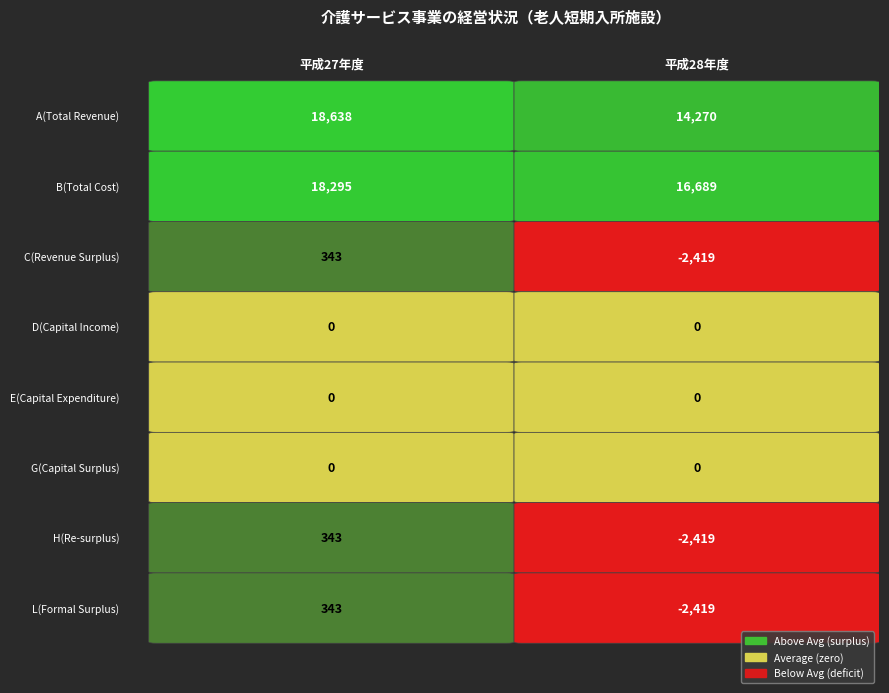

Rank the series by their maximum value, from highest to lowest.

A(Total Revenue), B(Total Cost), C(Revenue Surplus), H(Re-surplus), L(Formal Surplus), D(Capital Income), E(Capital Expenditure), G(Capital Surplus)